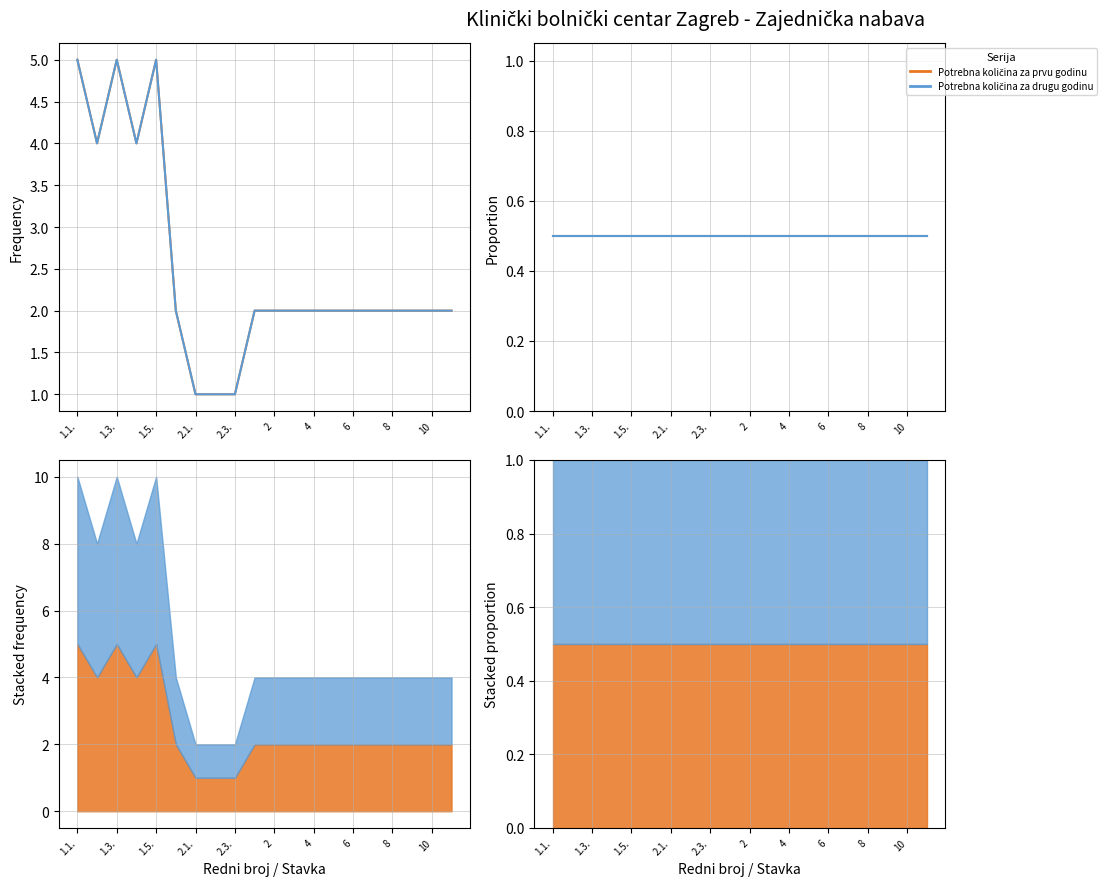

How many lines are shown in the chart?

2